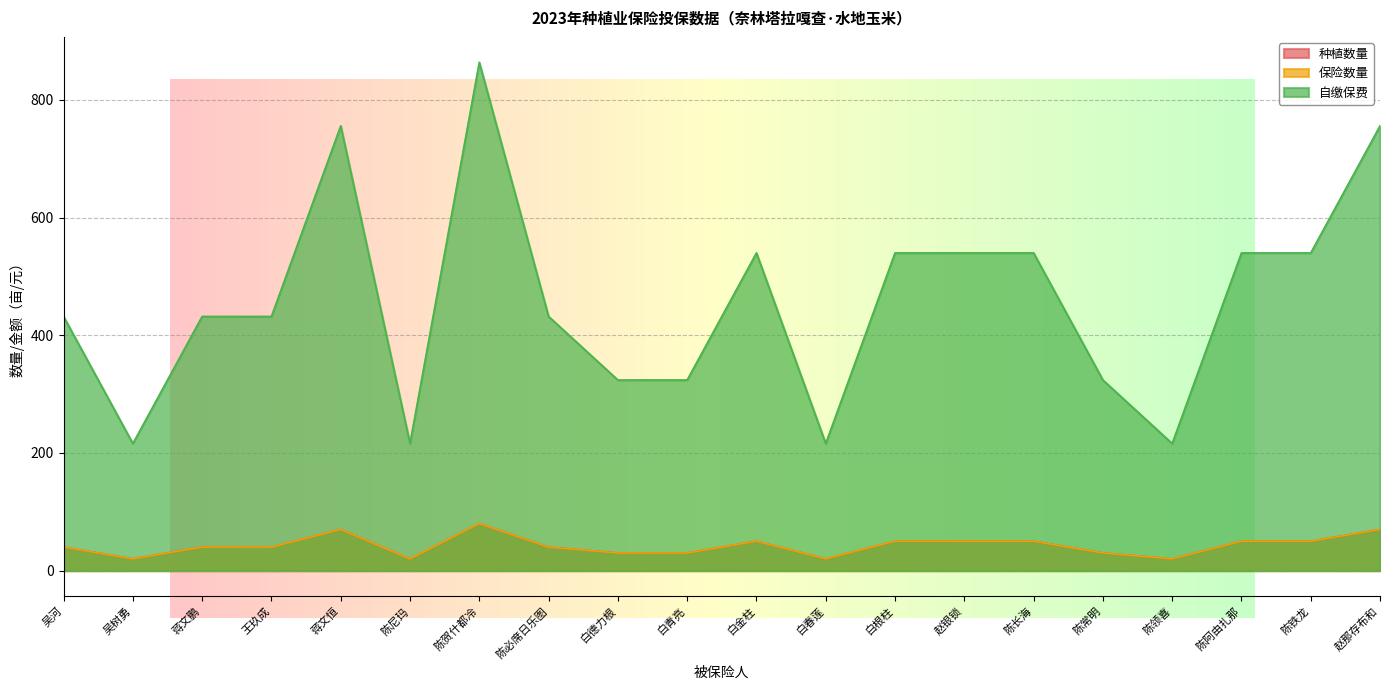

What is the sum of all 种植数量 values?

850